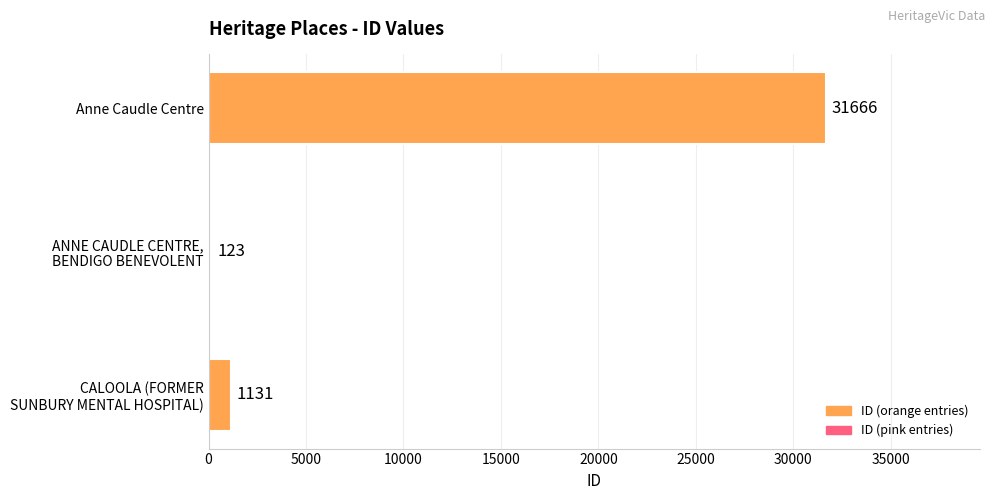

Which label corresponds to the smallest value in the chart?

ANNE CAUDLE CENTRE,
BENDIGO BENEVOLENT